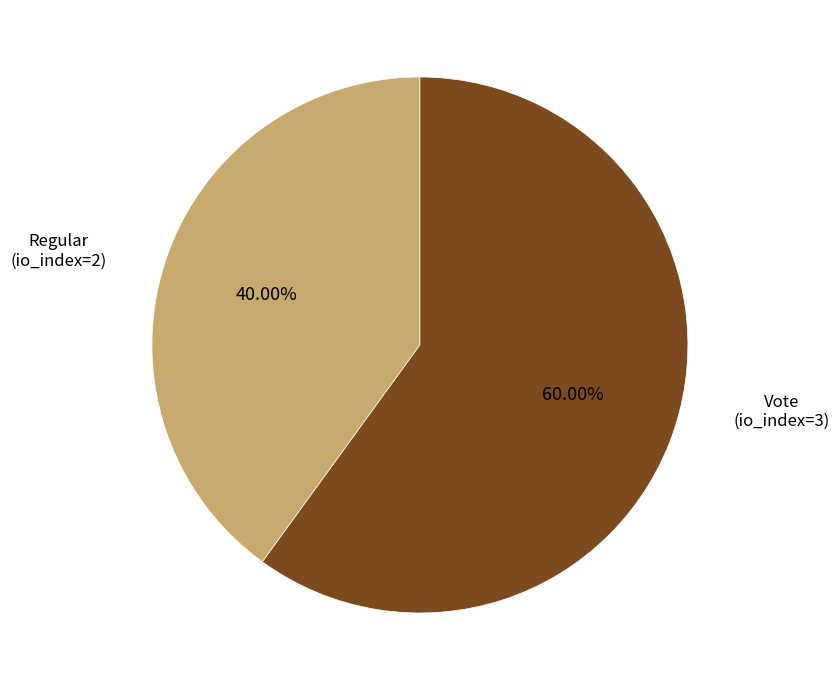

To the nearest percent, what is the average slice percentage?

50%